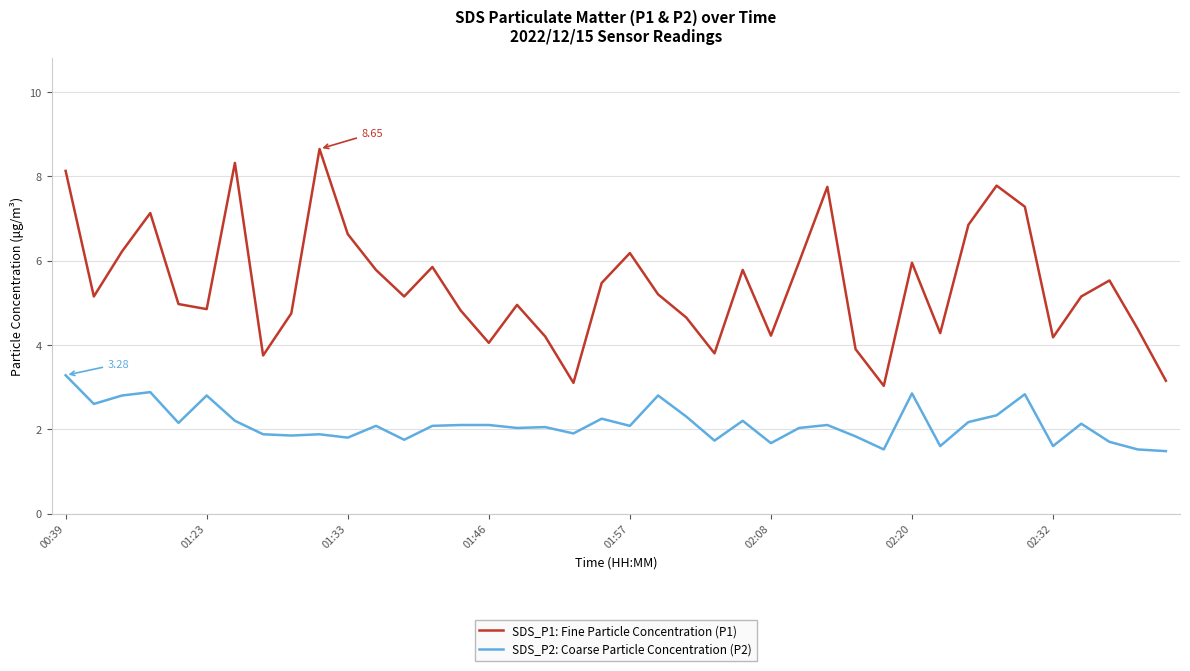

True or false: SDS_P1: Fine Particle Concentration (P1) and SDS_P2: Coarse Particle Concentration (P2) cross at least once.

False